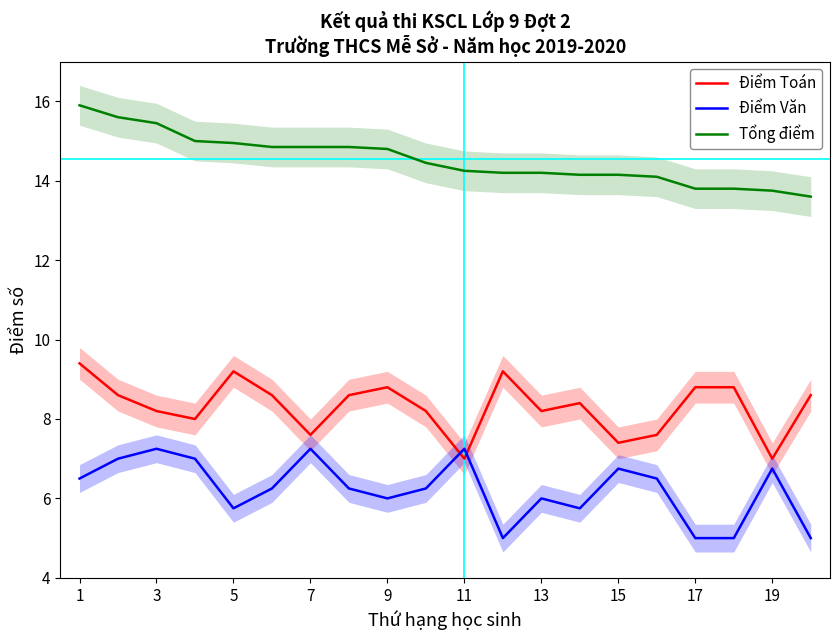

What value does the Tổng điểm series have at 9?

14.8